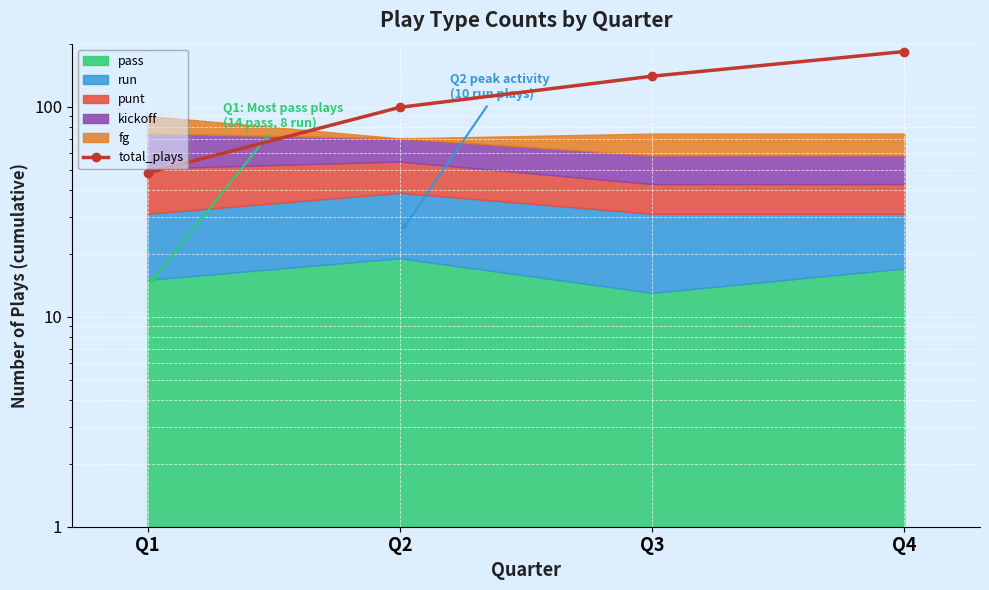

At which label does the data first exceed 140?

Q4